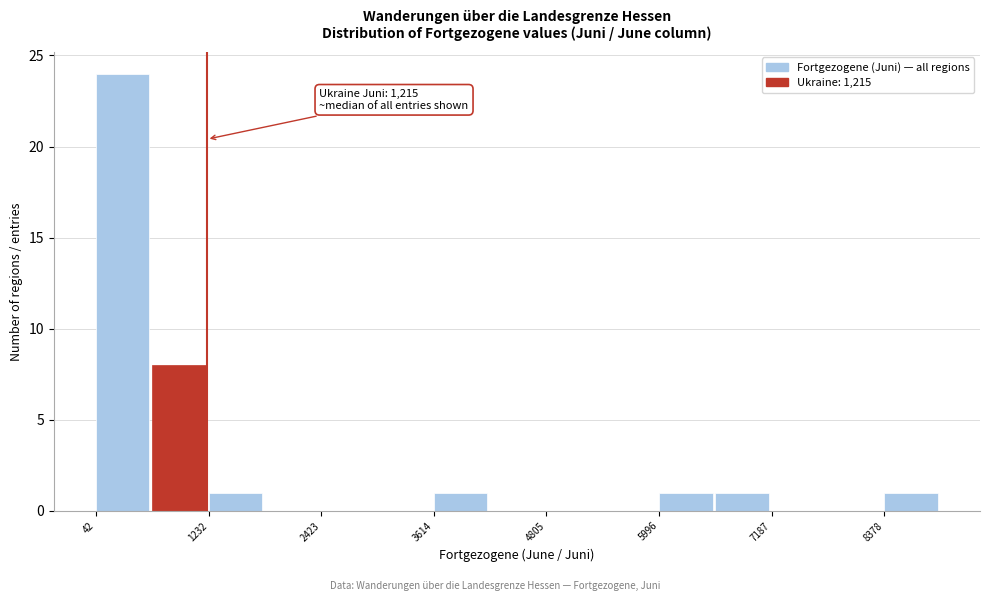

Around what value on the x-axis is the tallest bar? Give the approximate position of its centre, as read against the axis.

400